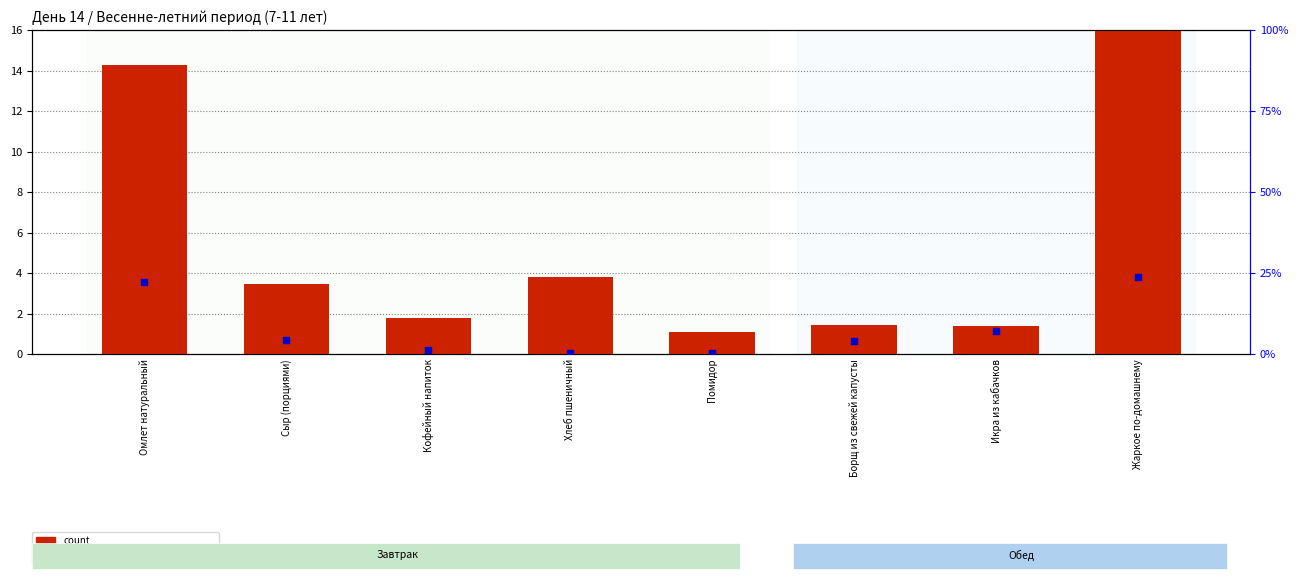

At how many categories does at least one series exceed 10?

2